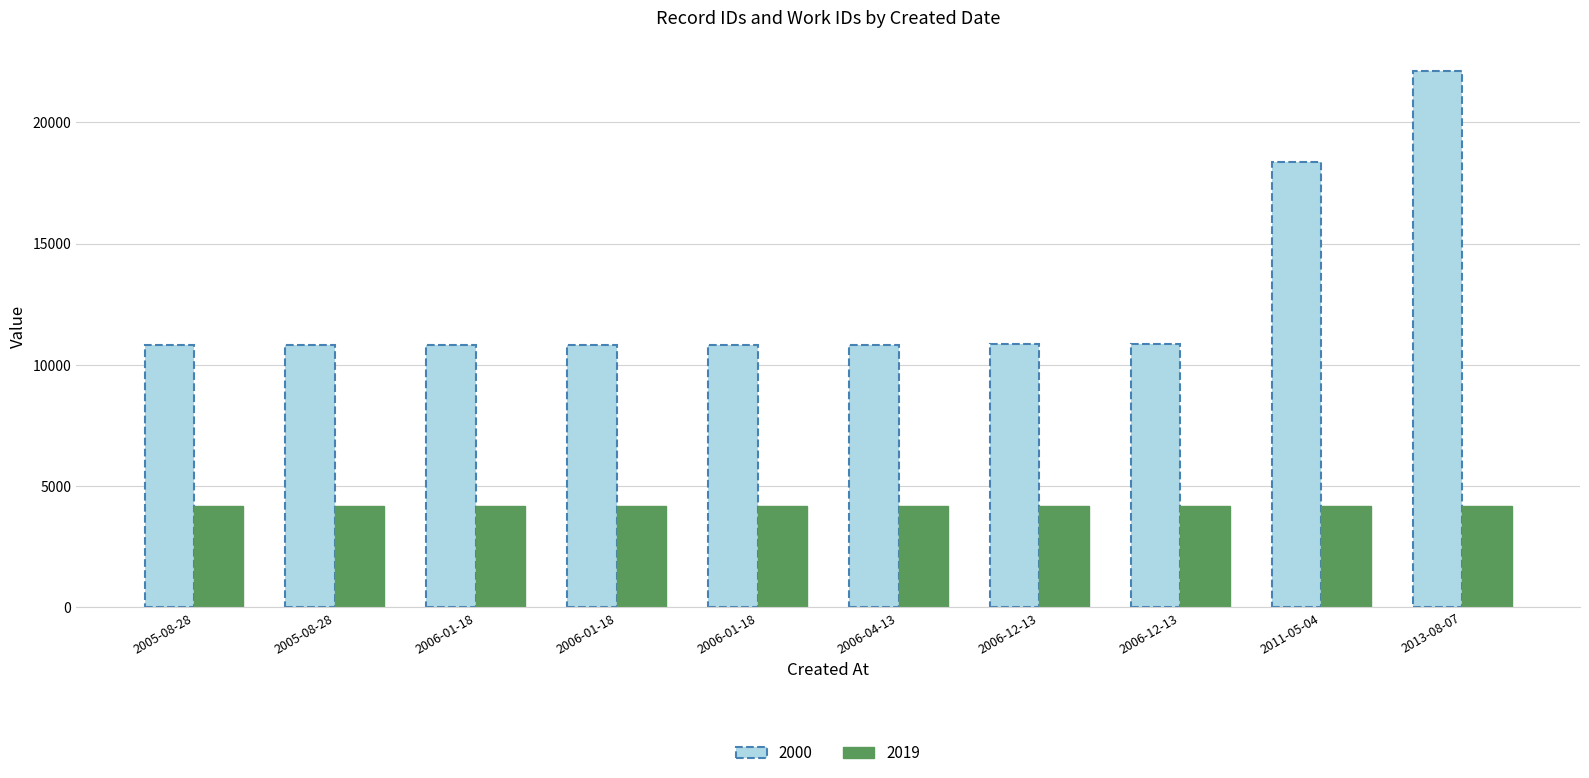

Which label corresponds to the smallest value in the chart?

2005-08-28